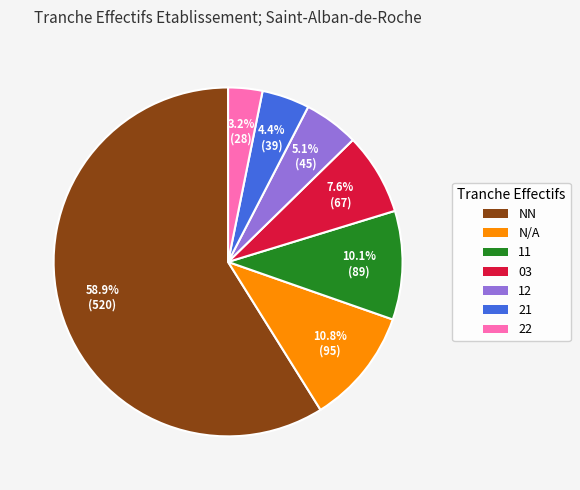

To the nearest percent, what is the average slice percentage?

14%